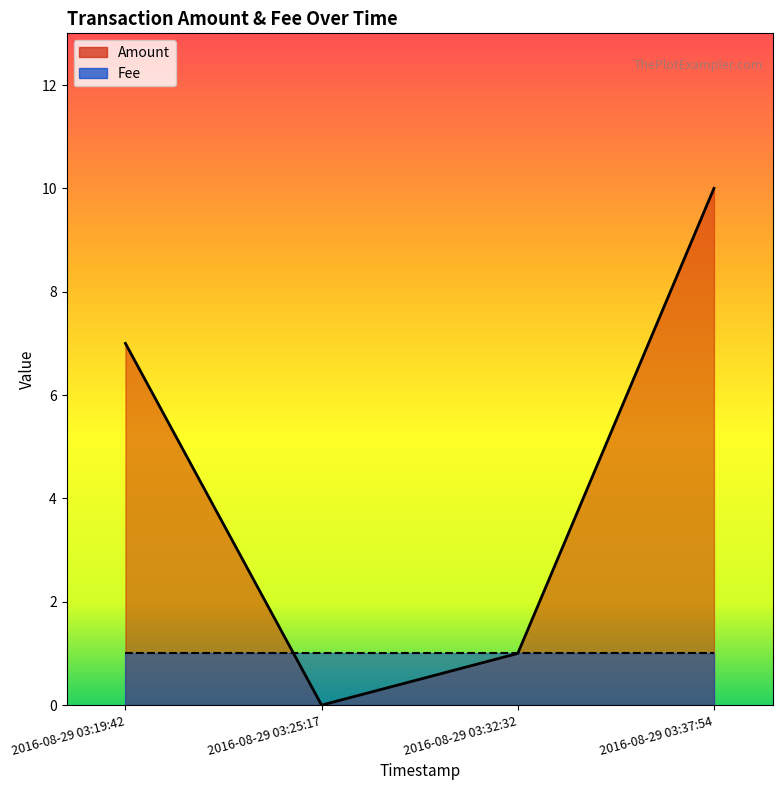

Rank the series at 2016-08-29 03:37:54 from lowest to highest value.

Fee line, Amount line